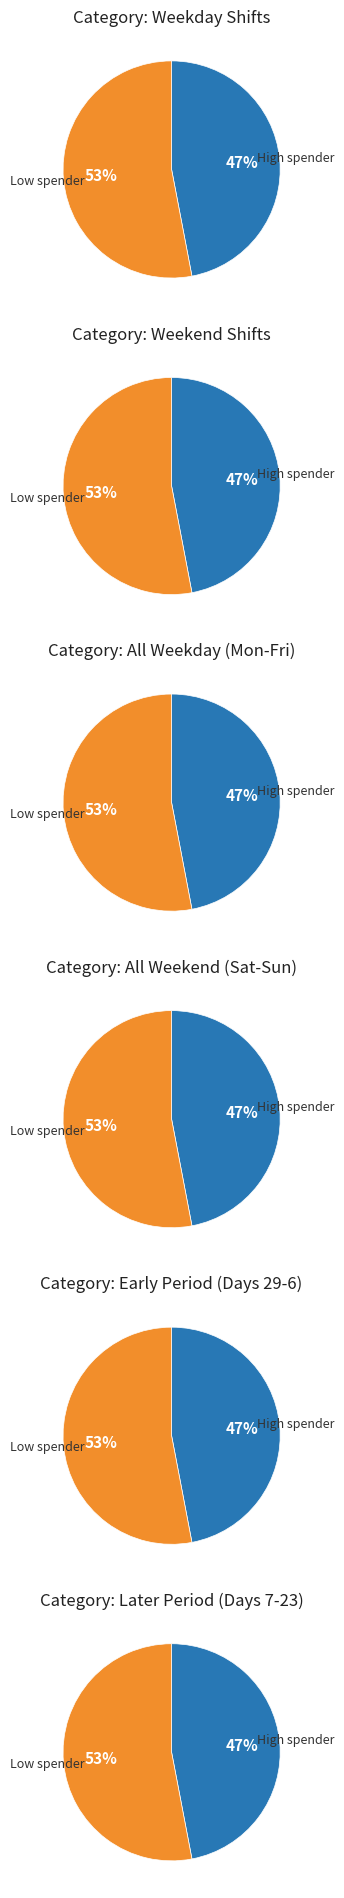

Is 19 the majority of the pie?

No